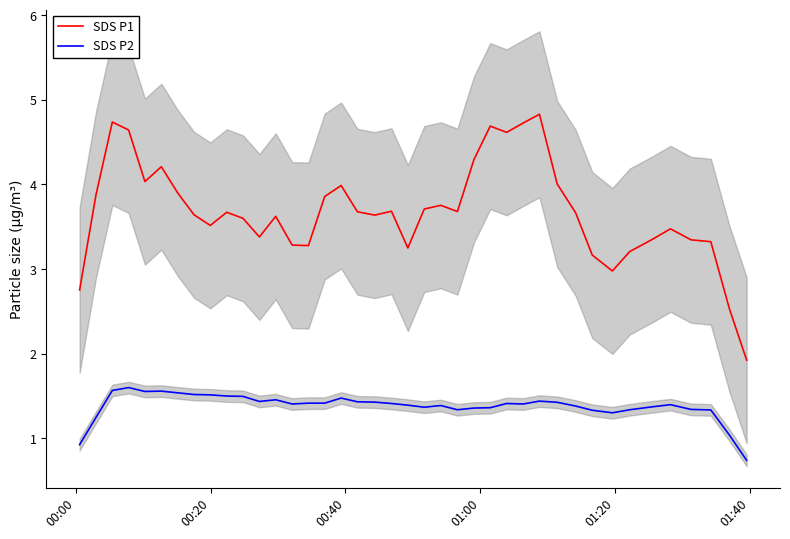

True or false: SDS P1 and SDS P2 cross at least once.

False